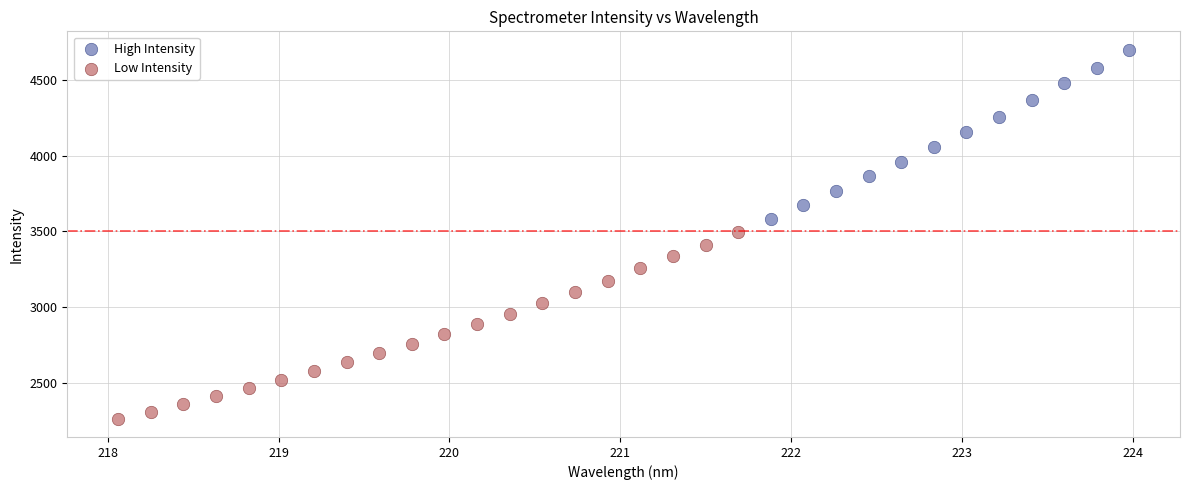

Which series has the largest Y range (max minus min)?

Low Intensity